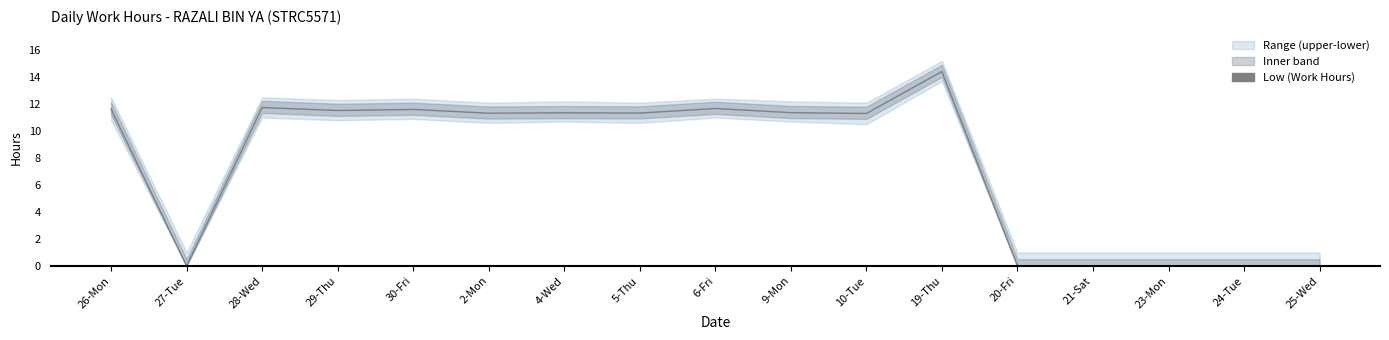

List the labels in order of value, smallest first.

27-Tue, 20-Fri, 21-Sat, 23-Mon, 24-Tue, 25-Wed, 10-Tue, 2-Mon, 5-Thu, 4-Wed, 9-Mon, 29-Thu, 30-Fri, 26-Mon, 6-Fri, 28-Wed, 19-Thu